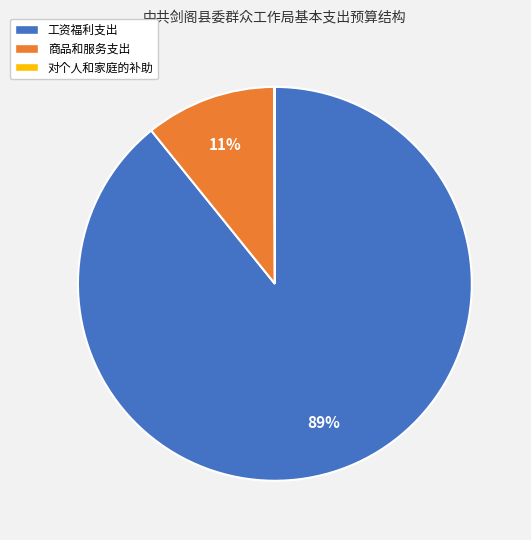

Is the sum of 工资福利支出 and 商品和服务支出 greater than half?

Yes